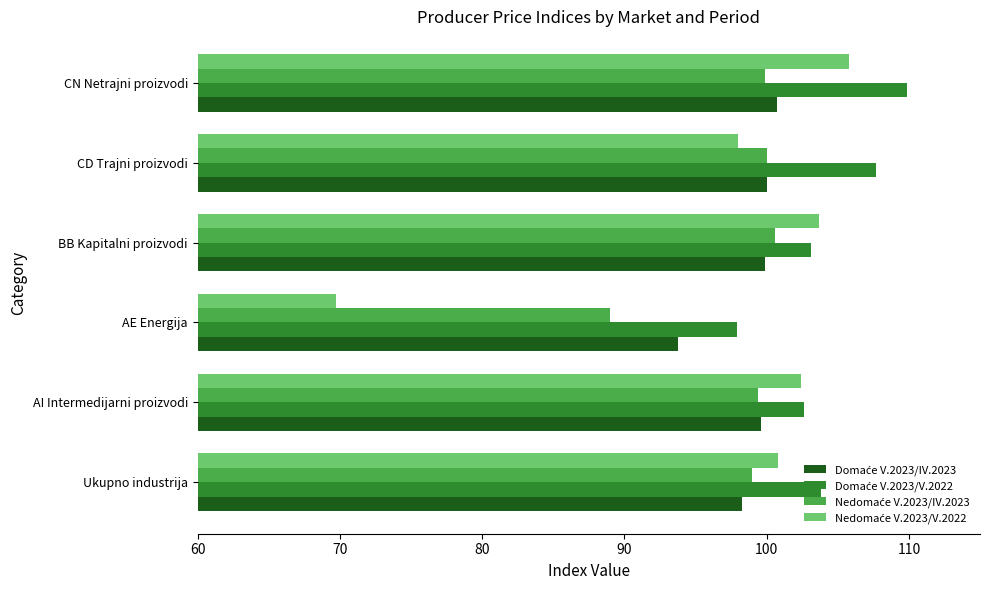

Which category has the highest value across all series?

CN Netrajni proizvodi